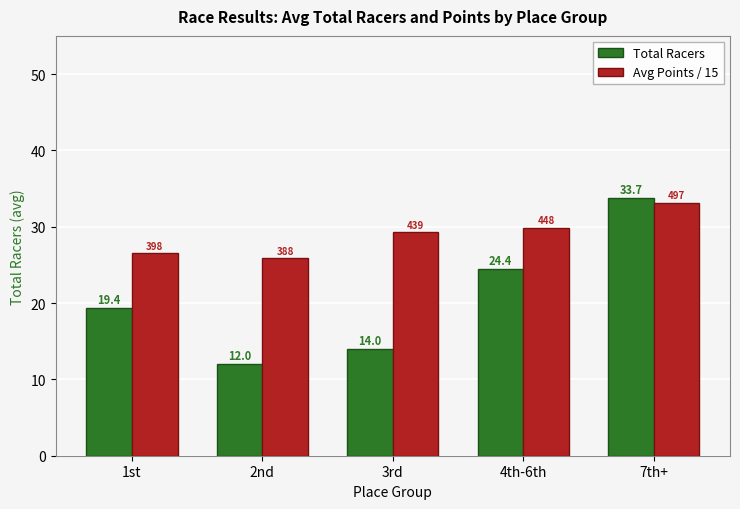

What value does the Avg Points / 15 series have at 7th+?

33.2